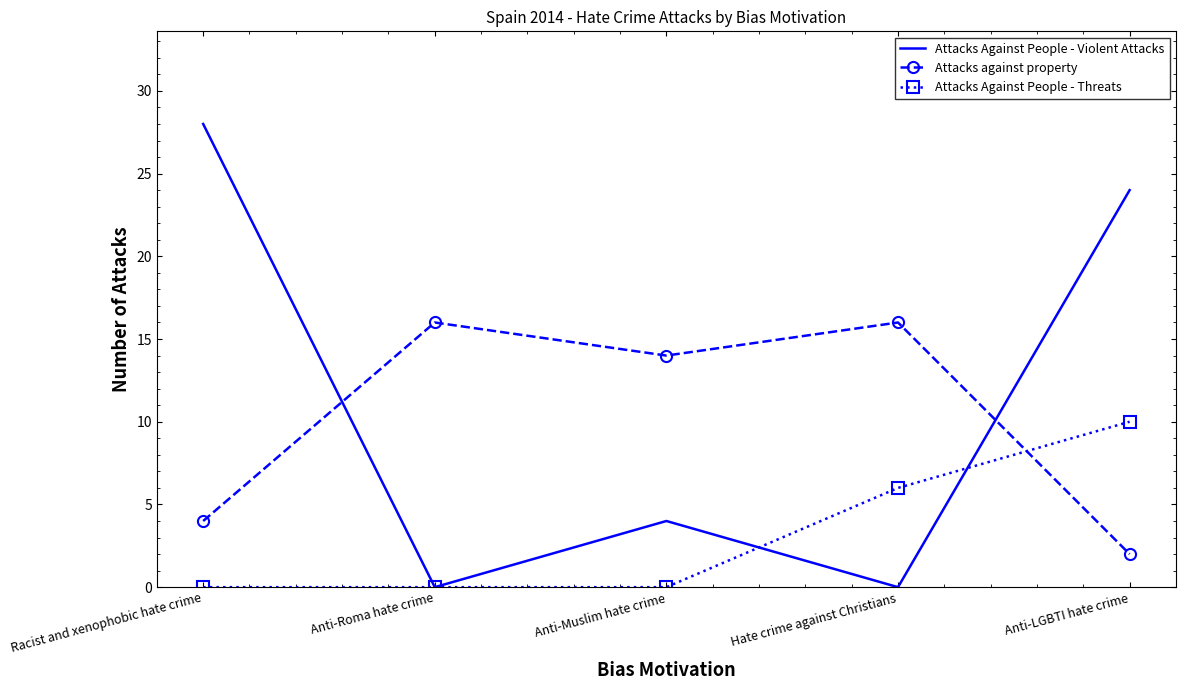

At which label is Attacks Against People - Threats closest to 5?

Hate crime against Christians